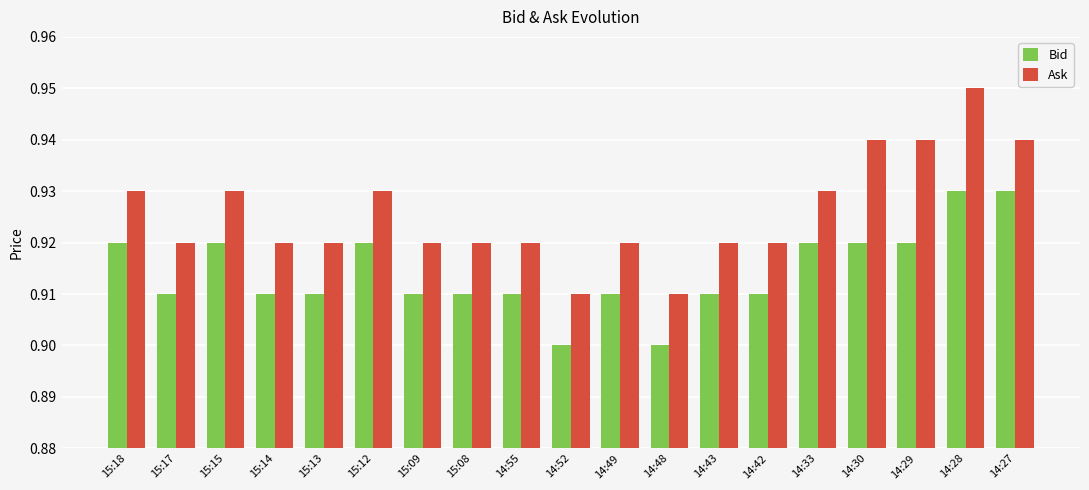

What is the label of the 17th bar from the left?

14:29